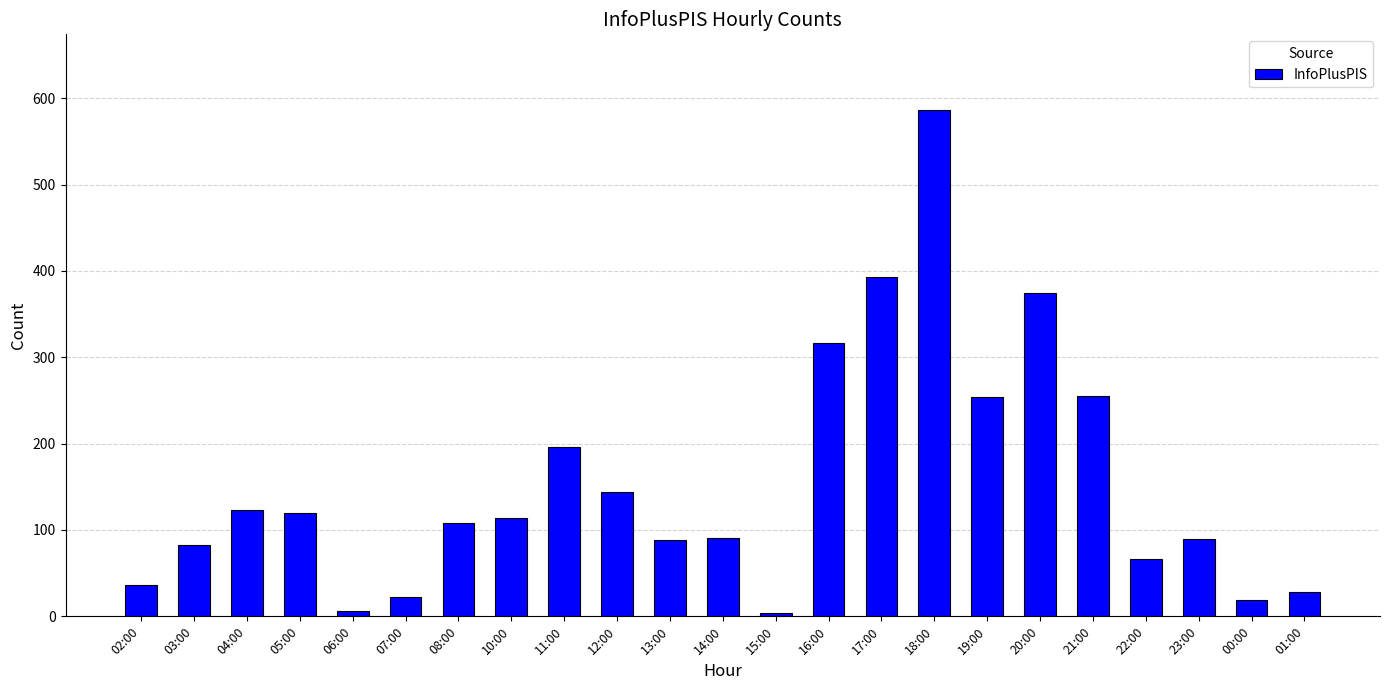

At which label is the value closest to 295?

16:00